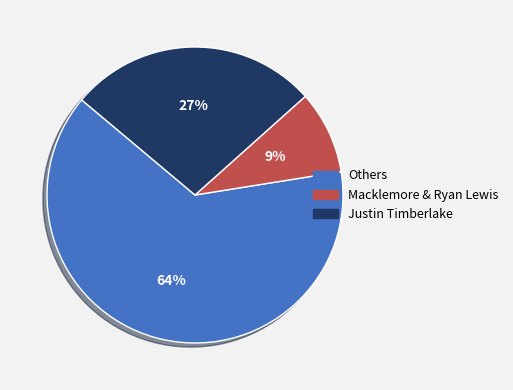

To the nearest percent, what percentage of the pie is Macklemore & Ryan Lewis?

9%